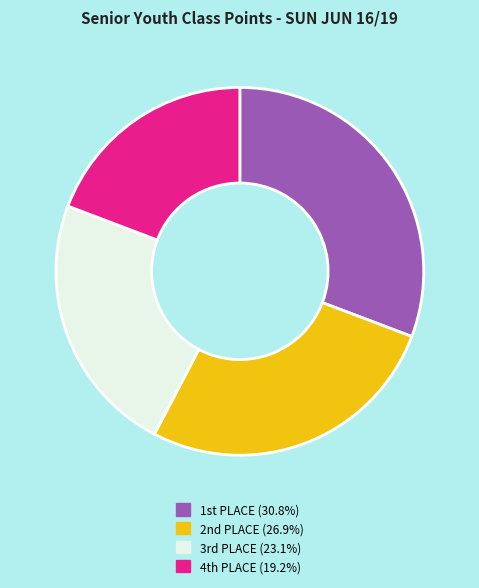

Which slice is the smallest?

4th PLACE